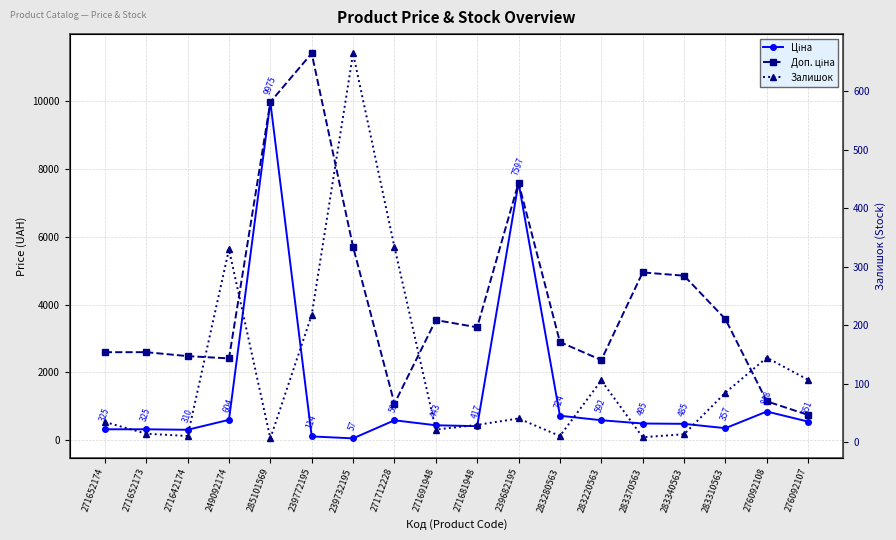

How many interior local peaks does the Доп. ціна series have?

4